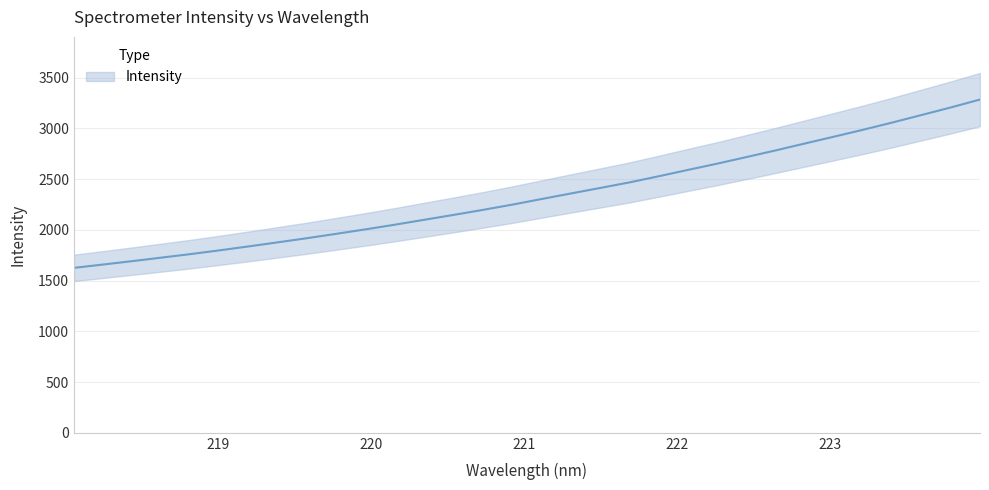

What is the label of the 19th point from the left?

221.4993